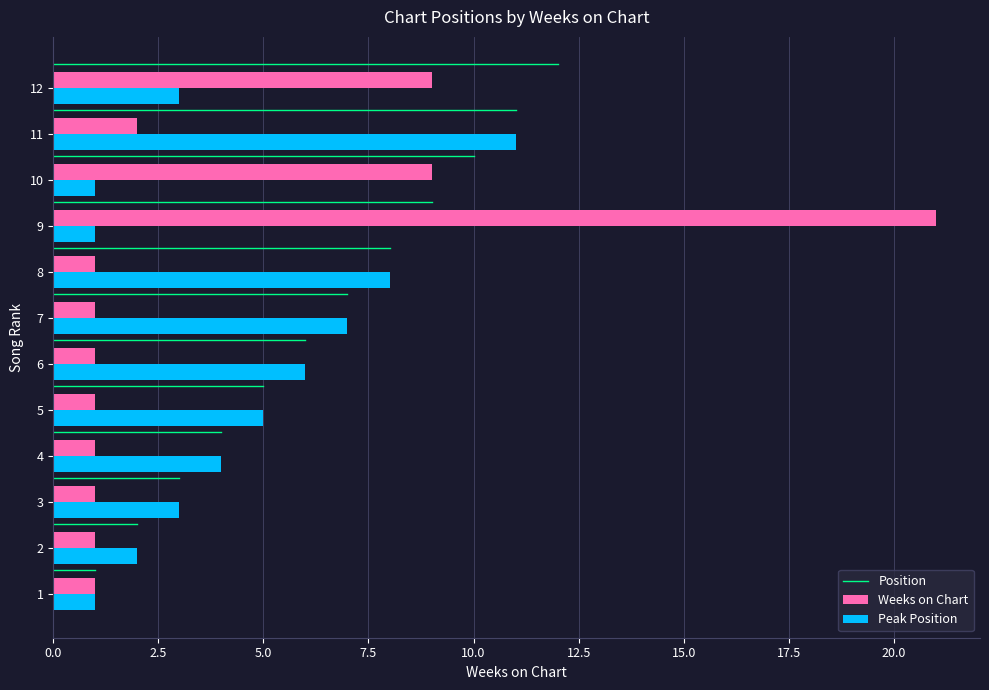

What is the average value of the Weeks on Chart series?

4